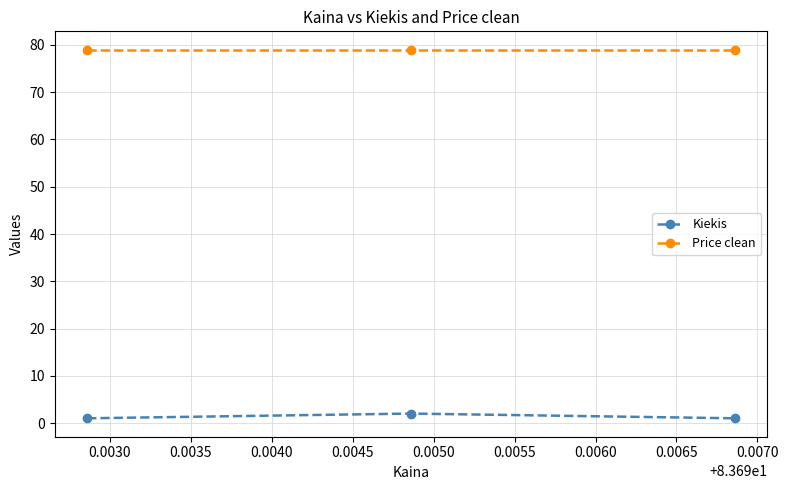

What is the sum of all Price clean values?

237.0